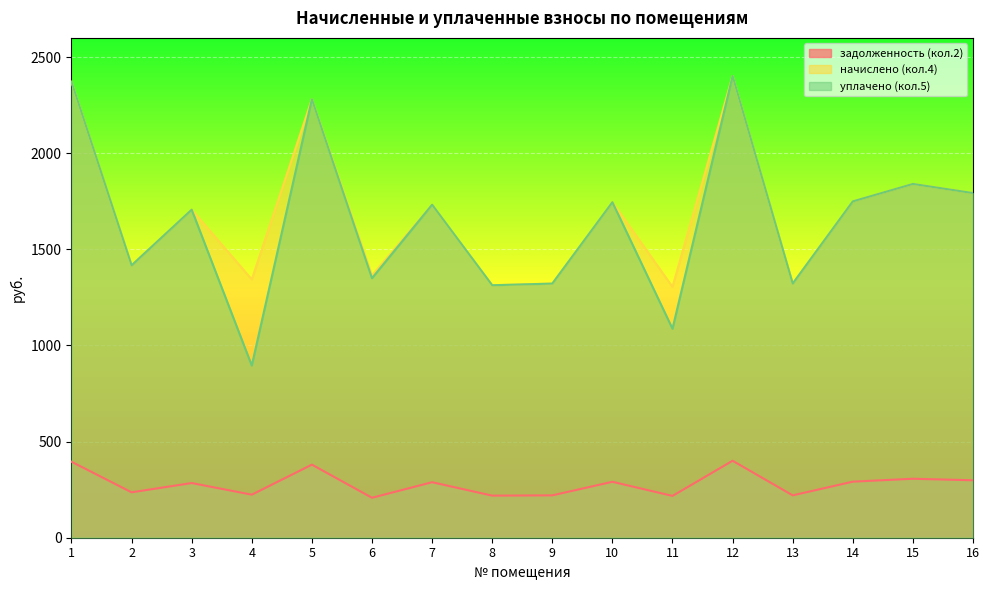

Where is the first local minimum for уплачено (кол.5)?

2